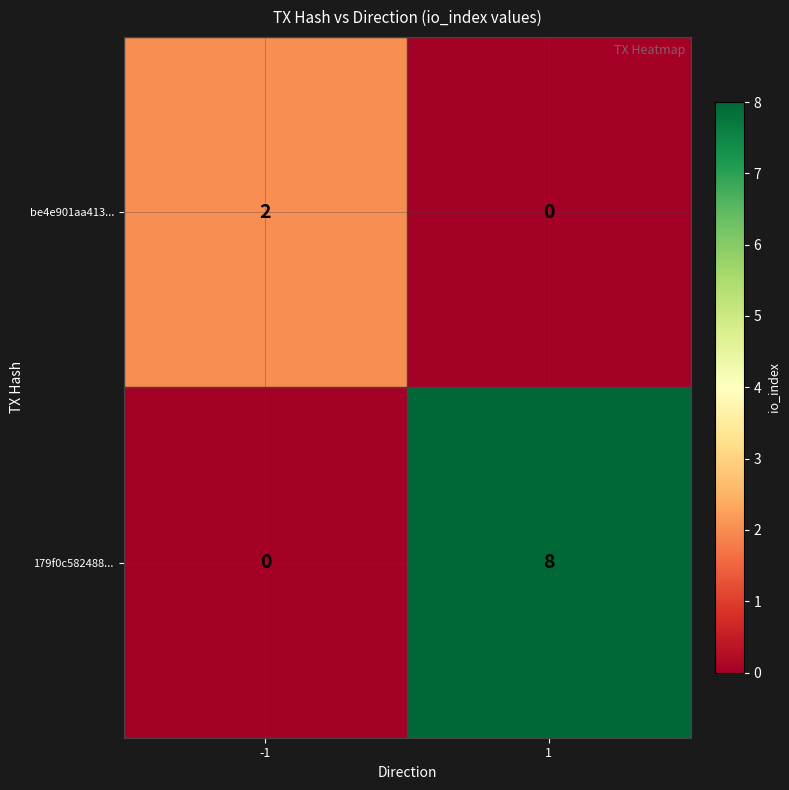

At how many categories does at least one series exceed 6?

1